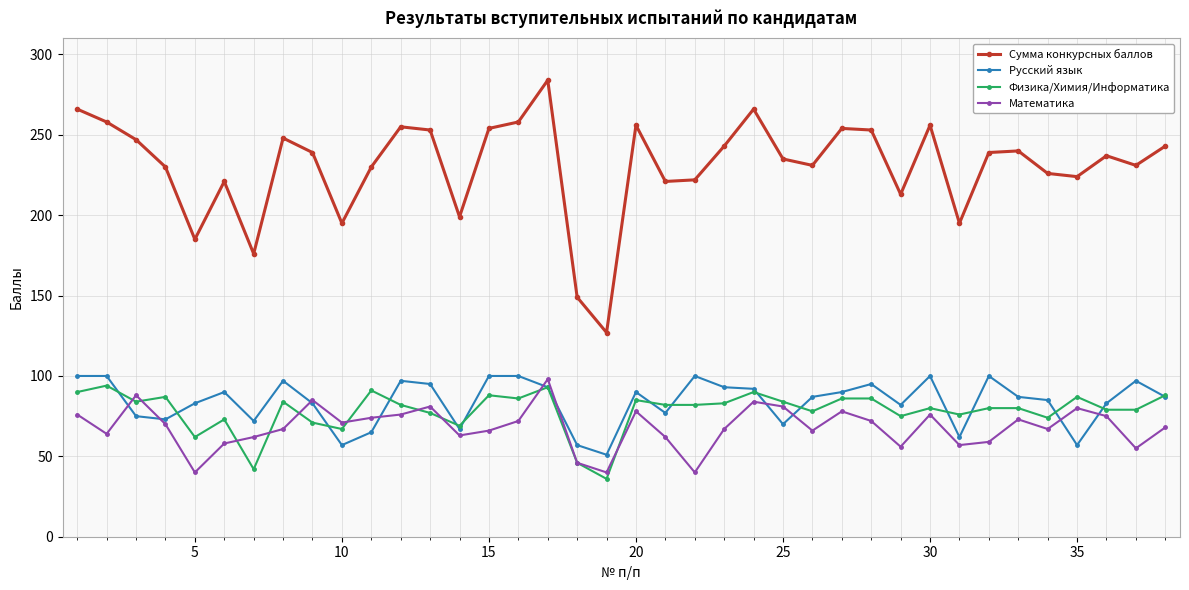

What is the value of the Русский язык point at the 30th from the left?

100